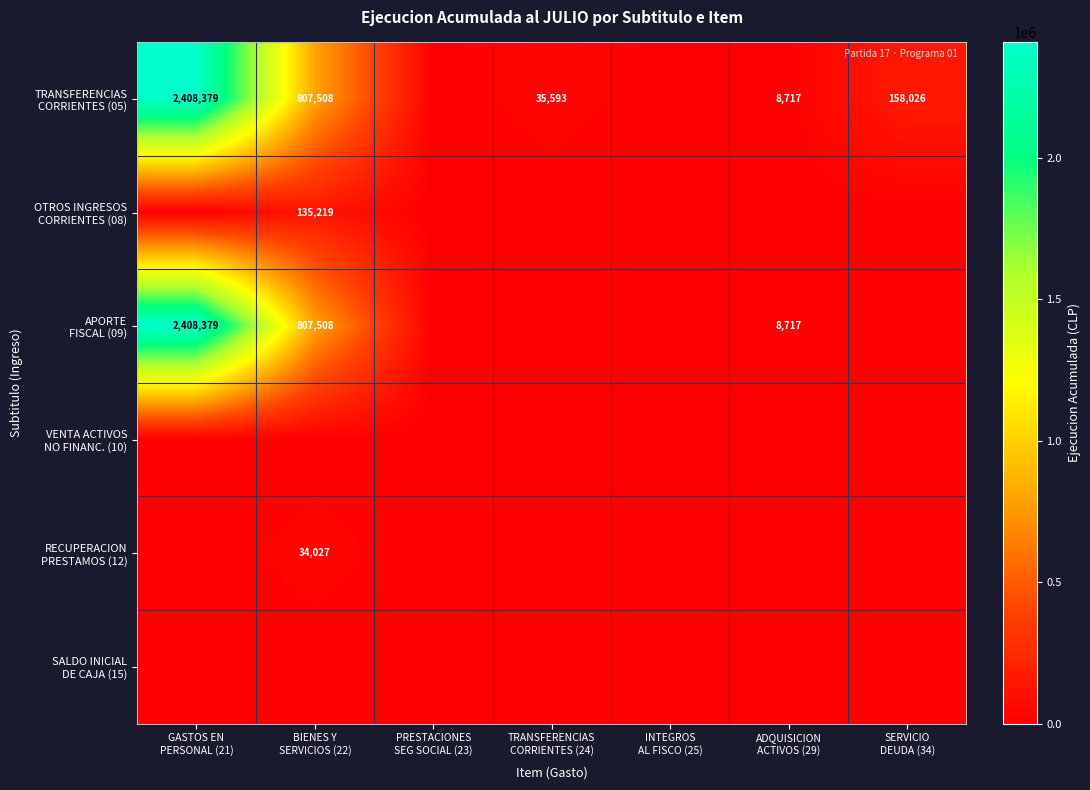

At which category is the sum across all series the highest?

GASTOS EN
PERSONAL (21)